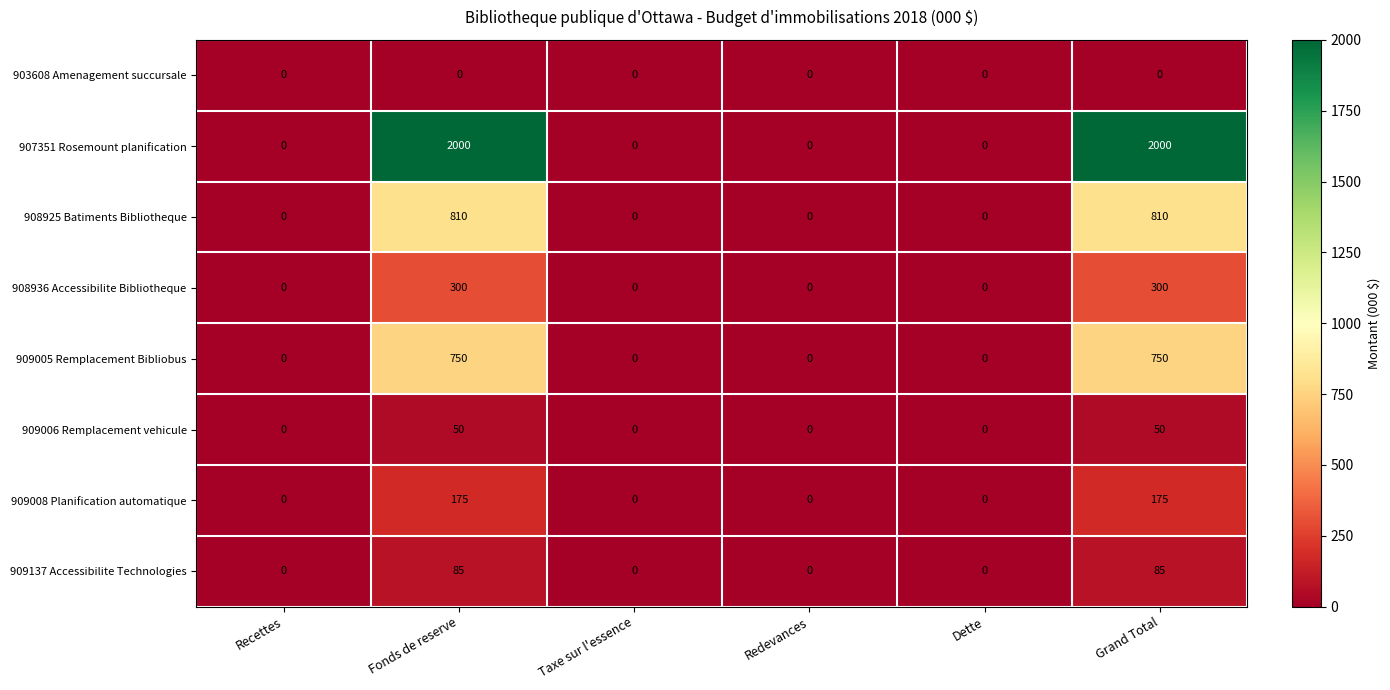

The value of 909006 Remplacement vehicule at Grand Total is 28. True or false?

False